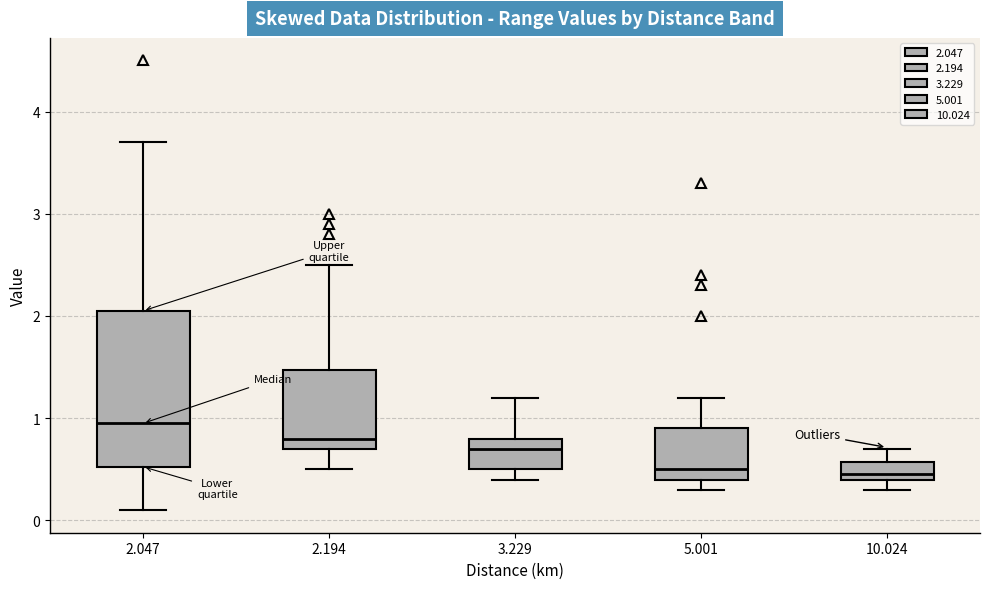

Which box has the highest median line?

2.047